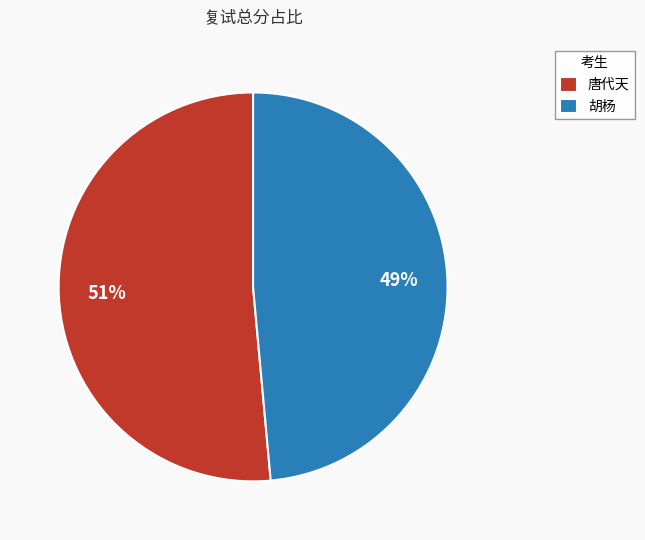

Which has a higher value, 胡杨 or 唐代天?

唐代天